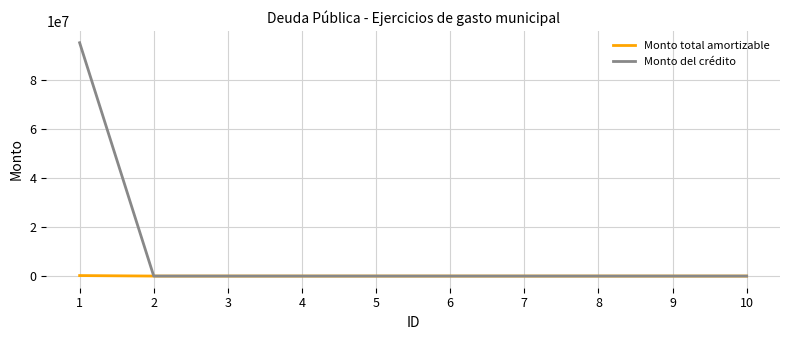

What are all the series names shown in the legend?

Monto total amortizable, Monto del crédito